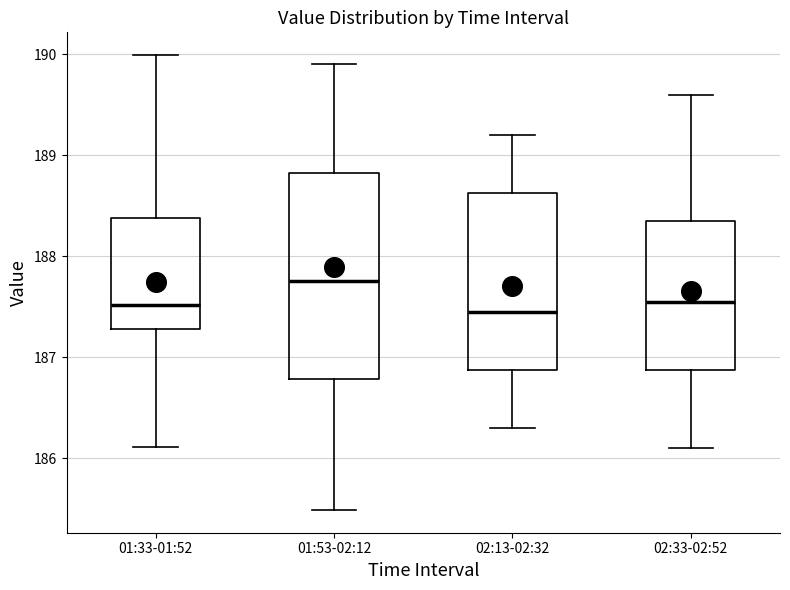

Reading left to right, transcribe this box plot: for each box, give where its median line is, the range the box spans, and where its two whiskers end, as read against the y-axis. The values are not printed on the chart, so give them approximately, as read against the axis.

01:33-01:52: median 187.5, box 187.3 to 188.4, whiskers 186.1 to 190.0
01:53-02:12: median 187.8, box 186.8 to 188.8, whiskers 185.5 to 189.9
02:13-02:32: median 187.5, box 186.9 to 188.6, whiskers 186.3 to 189.2
02:33-02:52: median 187.6, box 186.9 to 188.4, whiskers 186.1 to 189.6